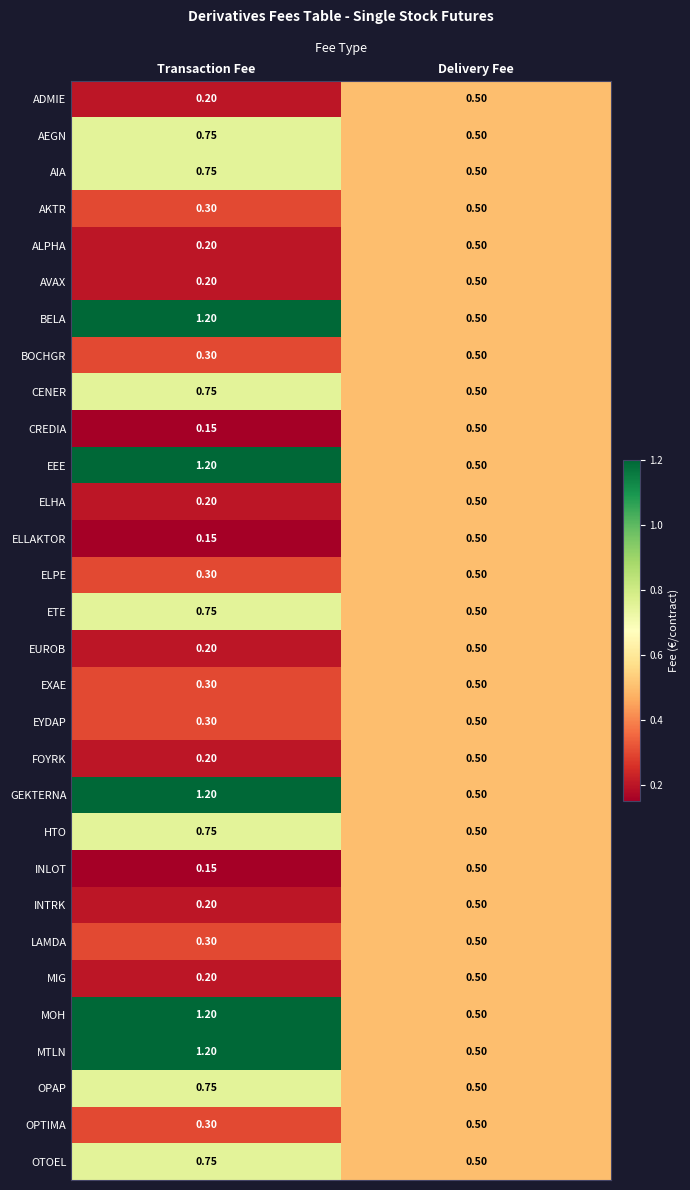

At which category is the sum across all series the highest?

Transaction Fee